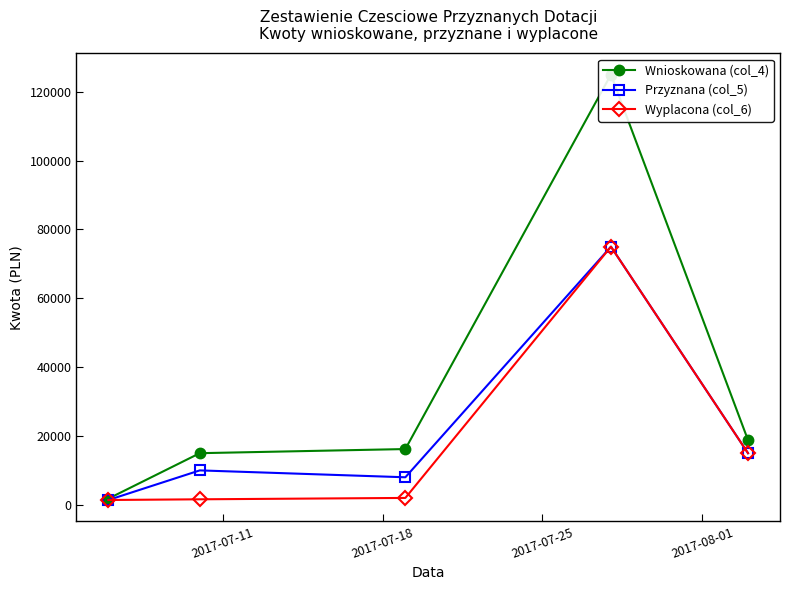

True or false: Wnioskowana (col_4) and Wyplacona (col_6) intersect in this chart.

False